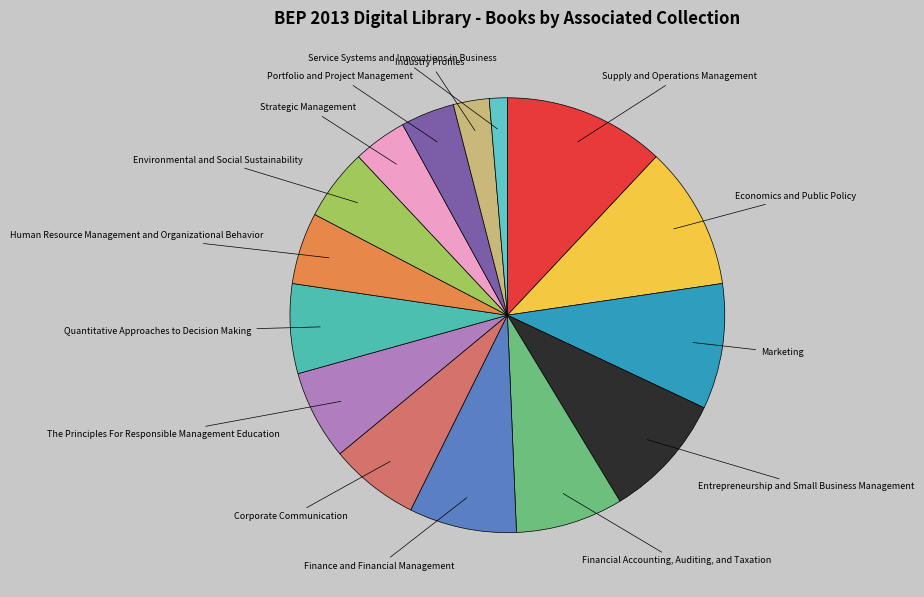

The Entrepreneurship and Small Business Management slice represents 1% of the pie. True or false?

False